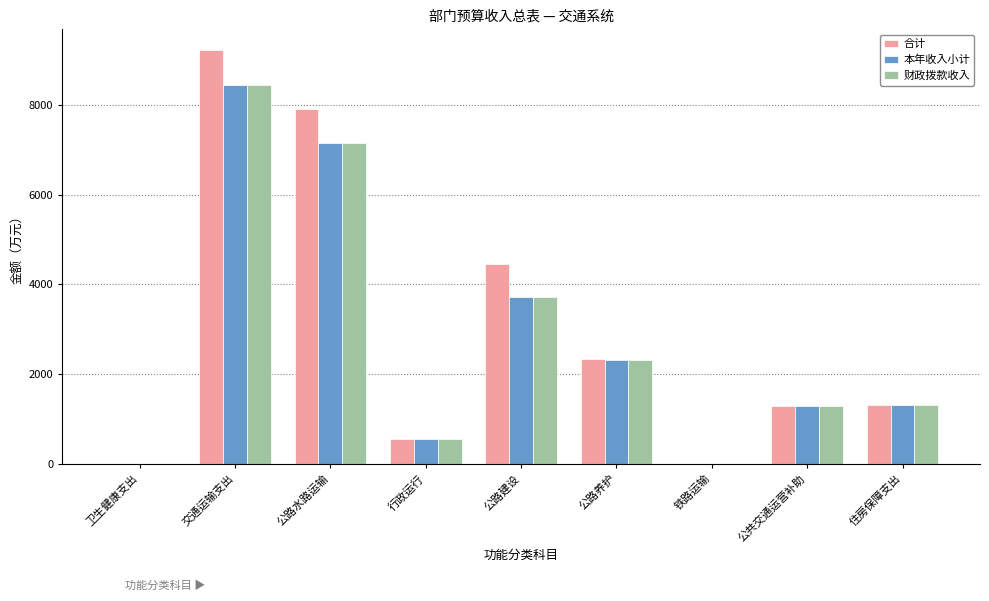

What is the highest value of the 财政拨款收入 series?

8449.2